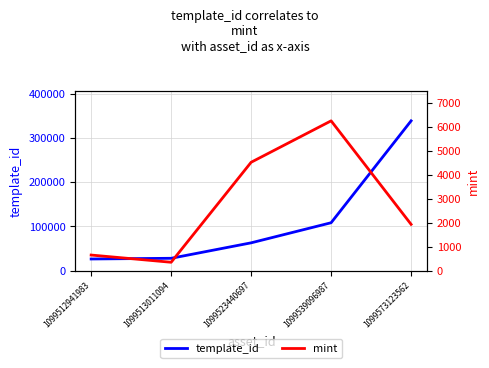

Between 1099539096987 and 1099573123562, which series saw the biggest shift?

template_id